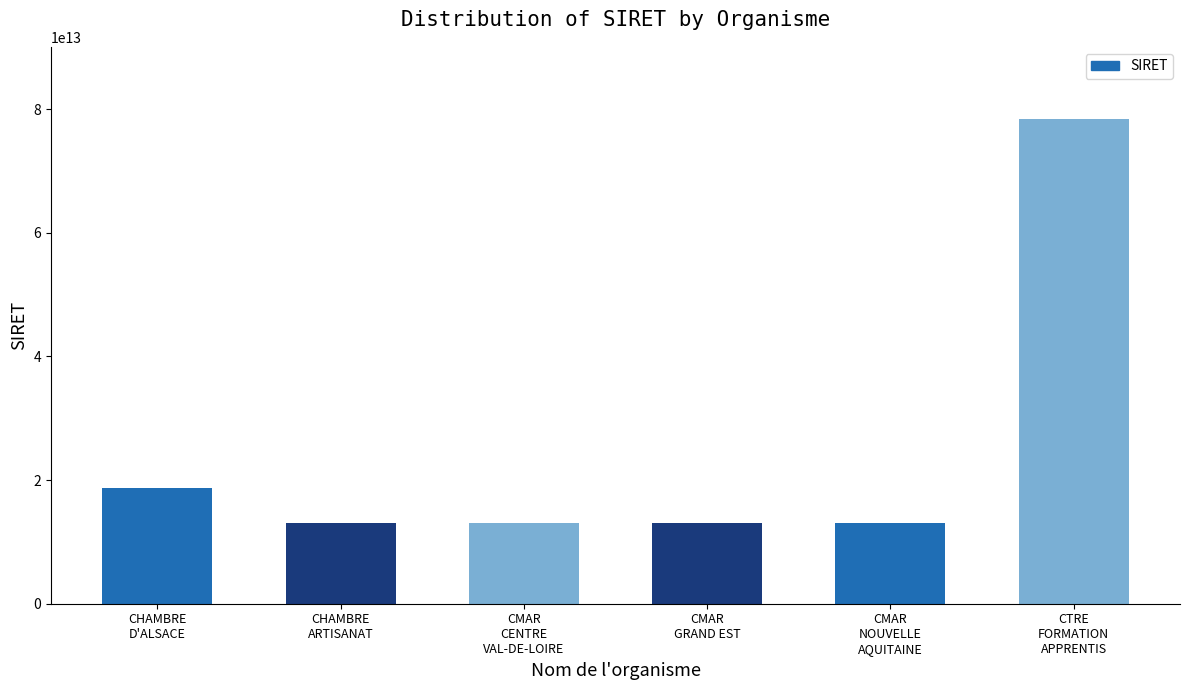

What is the maximum value shown in the chart?

78346979400029